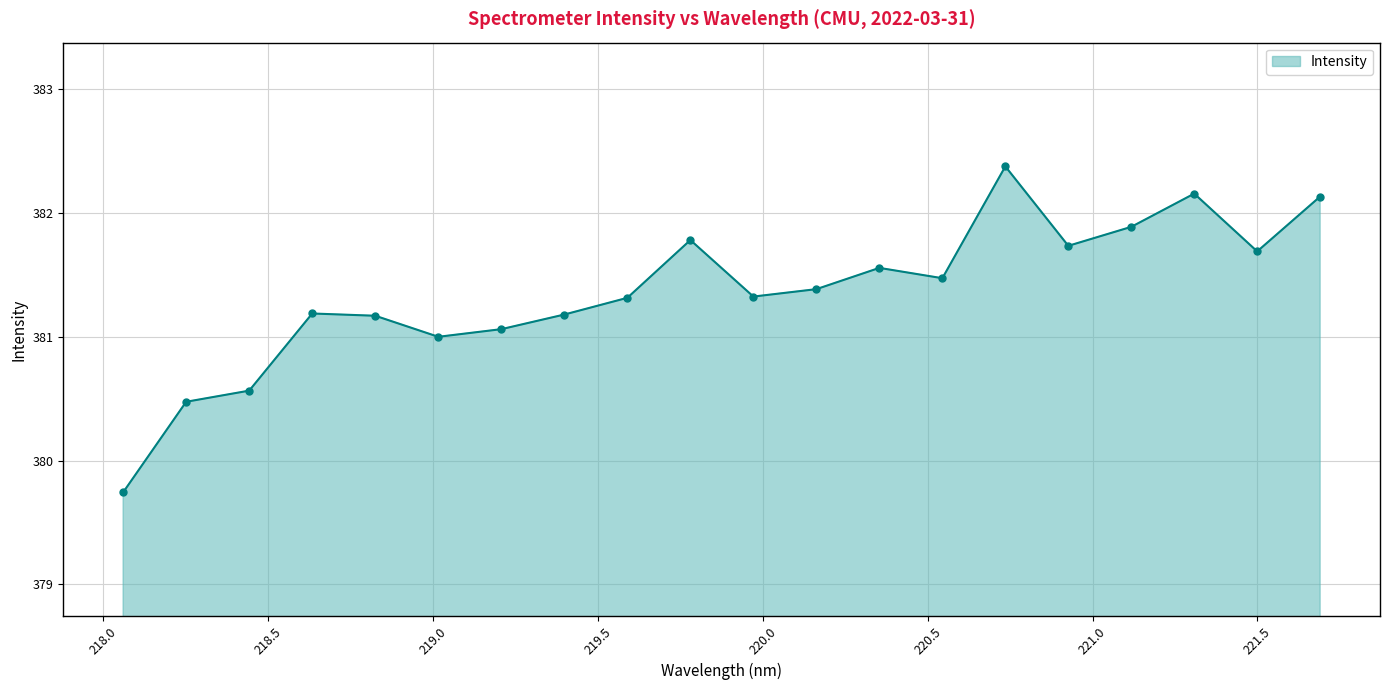

What is the value of the 10th point from the left?

381.8